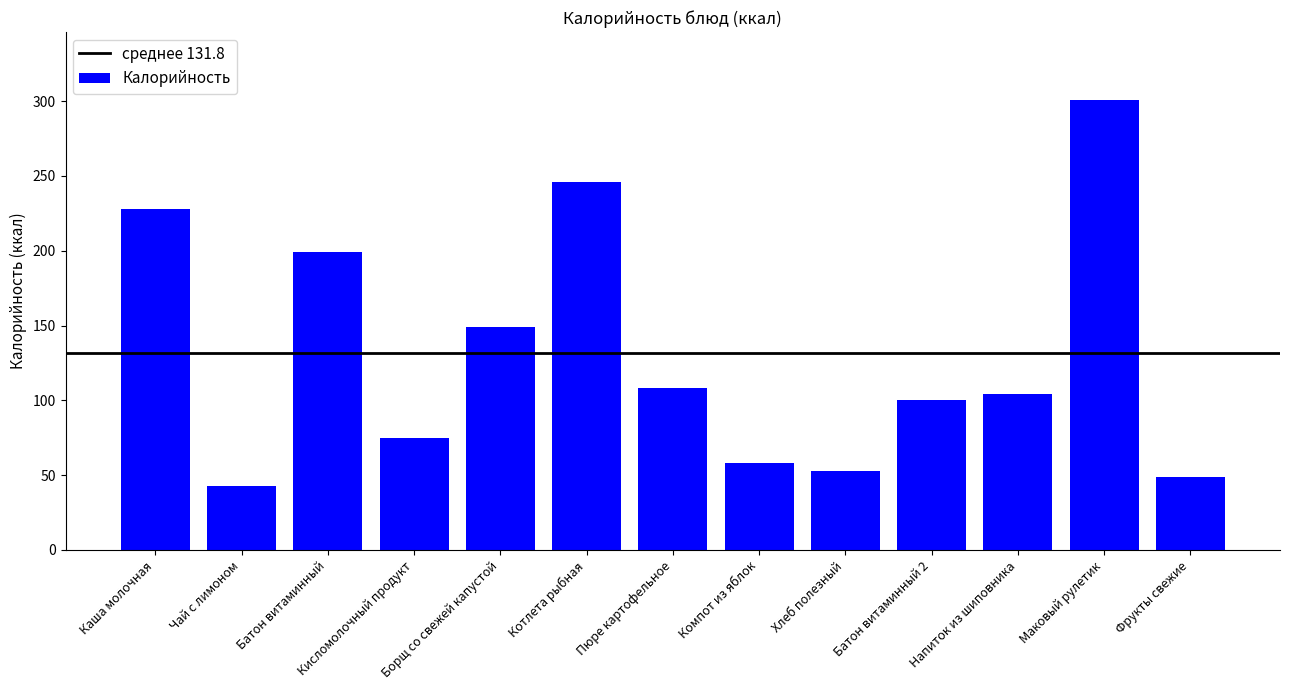

Which has a higher value, Хлеб полезный or Батон витаминный 2?

Батон витаминный 2